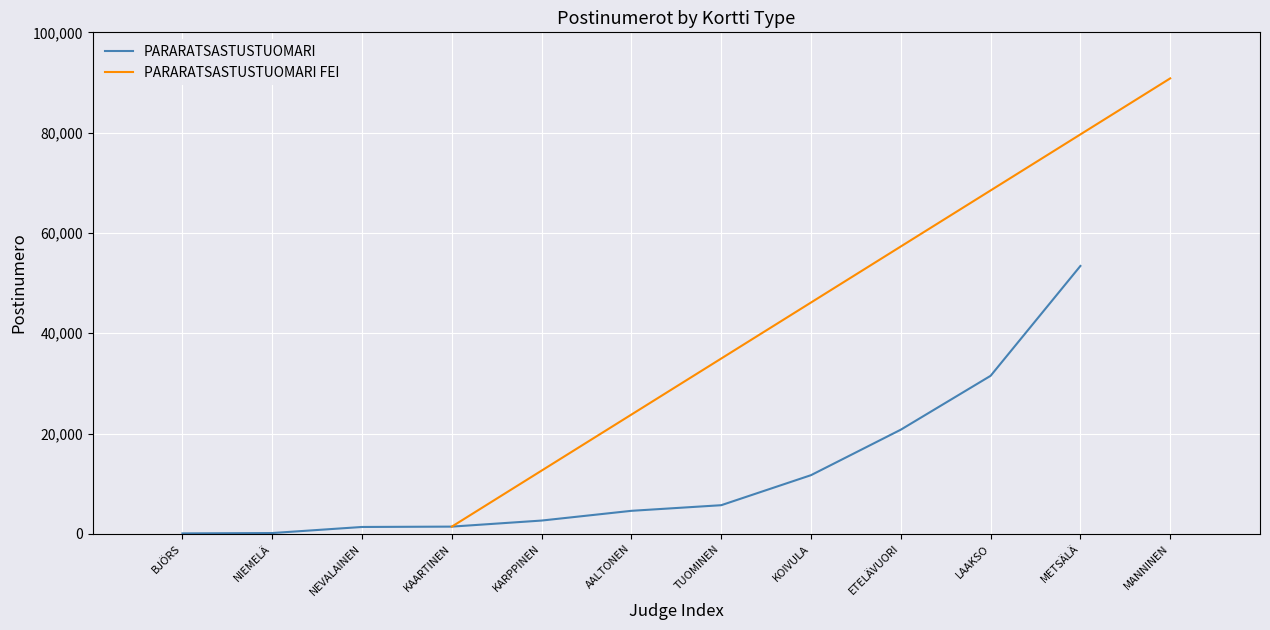

List the labels in order of value, largest first.

METSÄLÄ, LAAKSO, ETELÄVUORI, KOIVULA, TUOMINEN, AALTONEN, KARPPINEN, KAARTINEN, NEVALAINEN, NIEMELÄ, BJÖRS